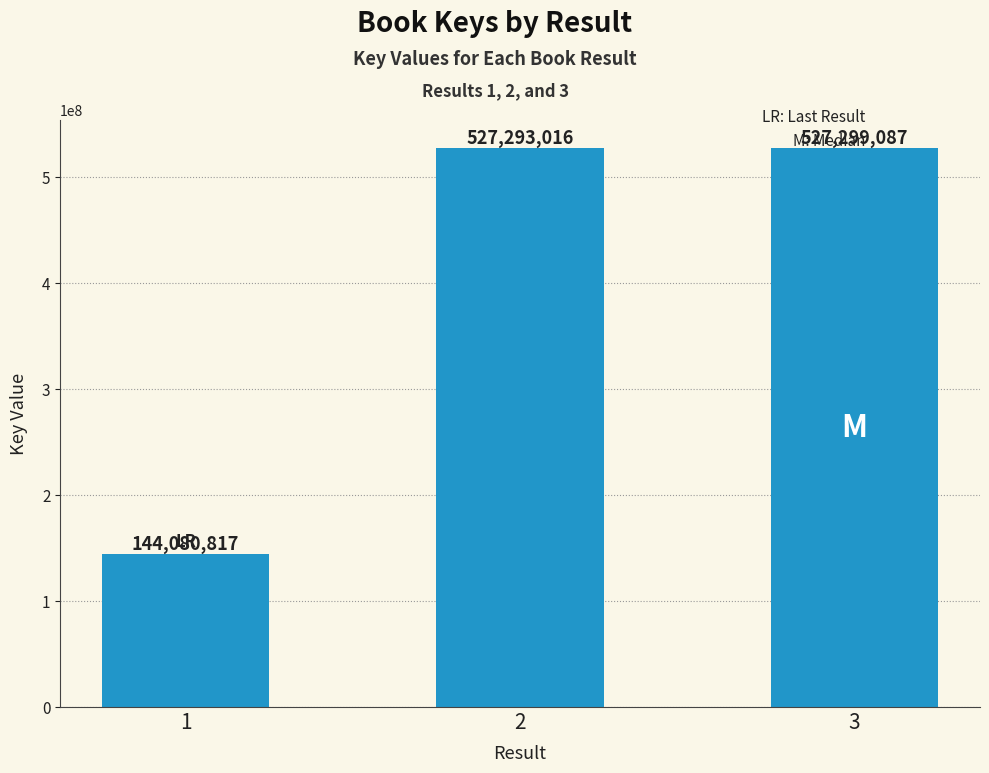

Reading right to left, extract all data points from this chart.

3=527299087	2=527293016	1=144080817